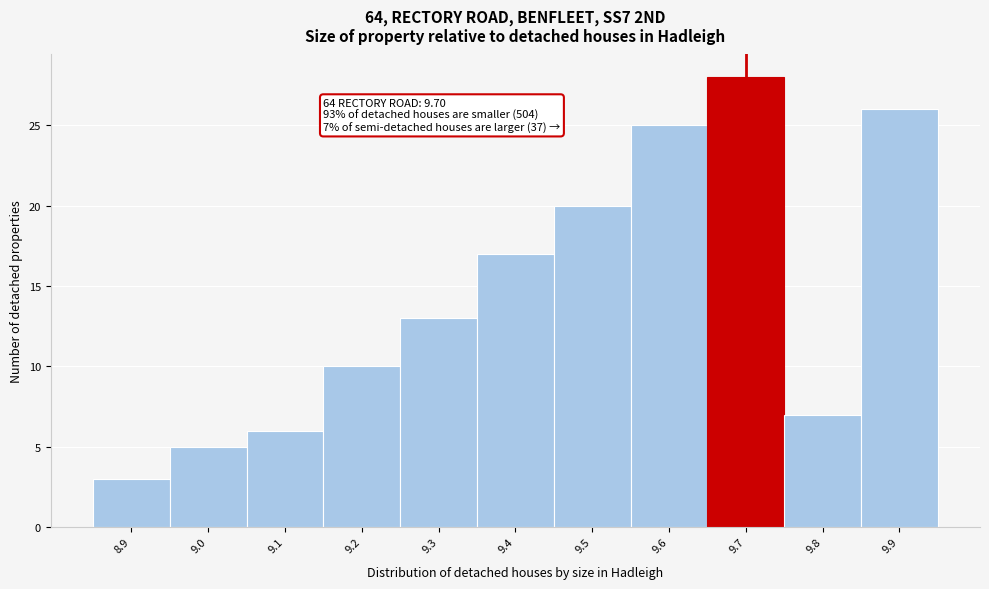

Over which range of the x-axis is the bar tallest?

9.65 to 9.75